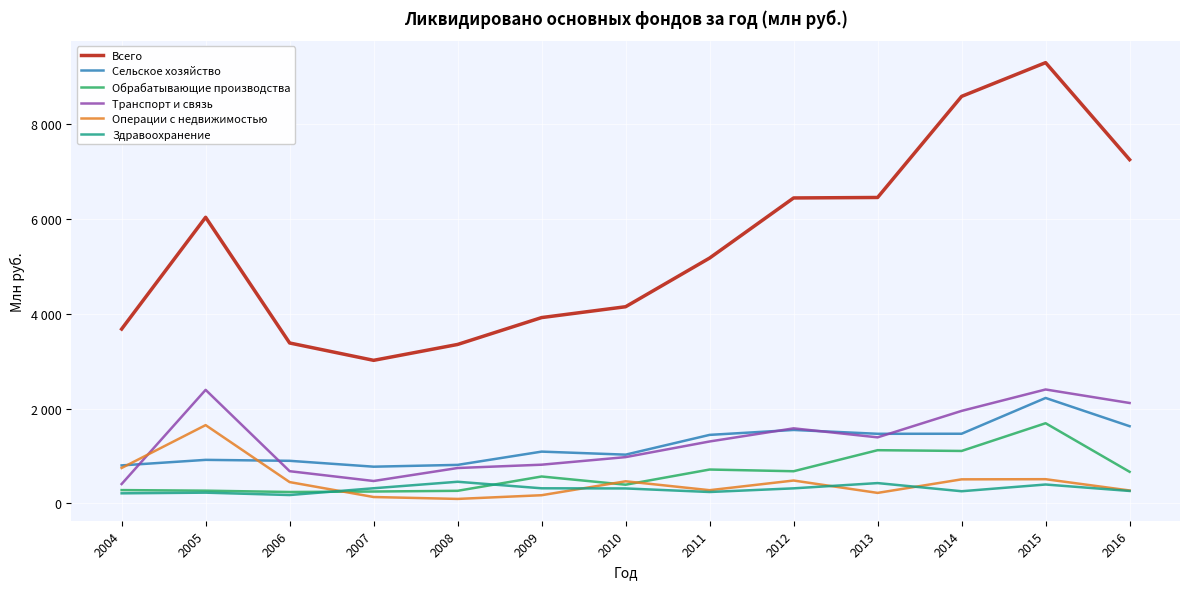

Which category has the highest value in the Обрабатывающие производства series?

2015